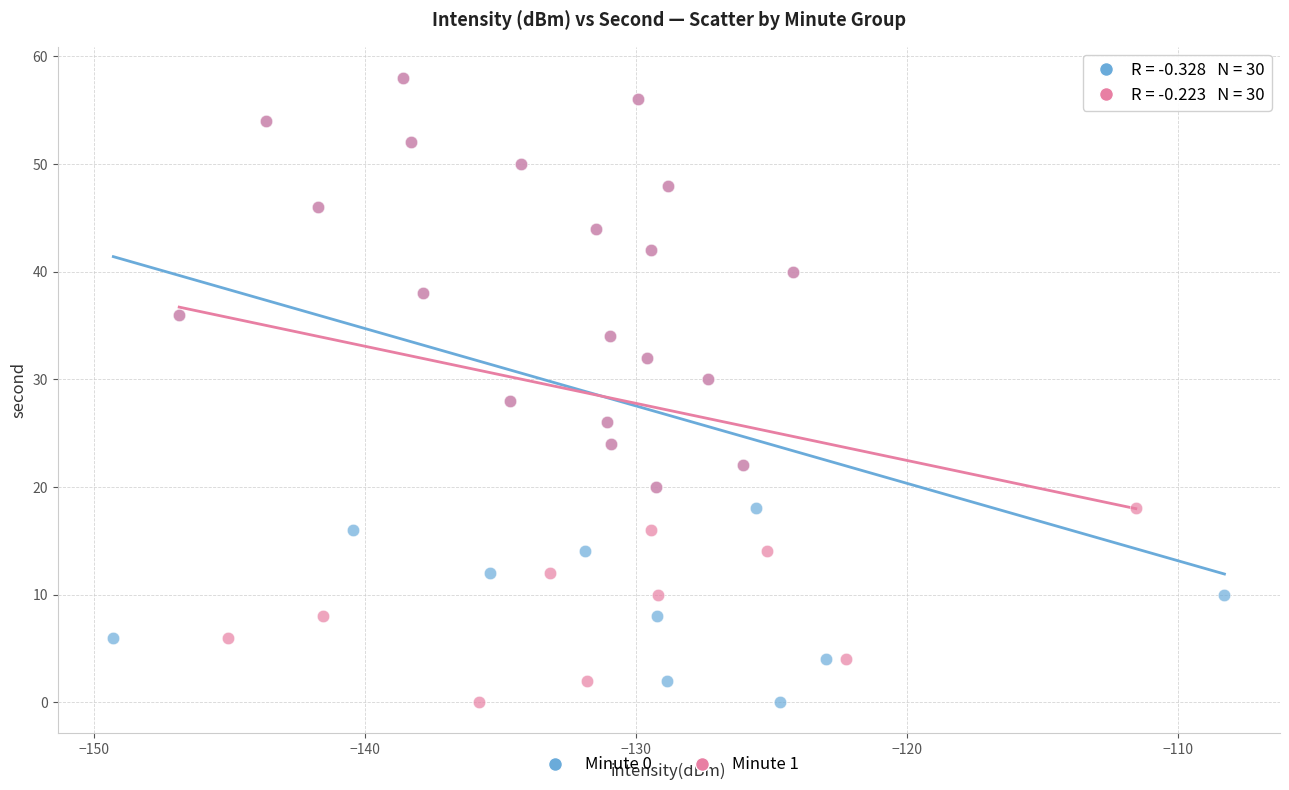

What are all the series names shown in the legend?

Minute 0, Minute 1